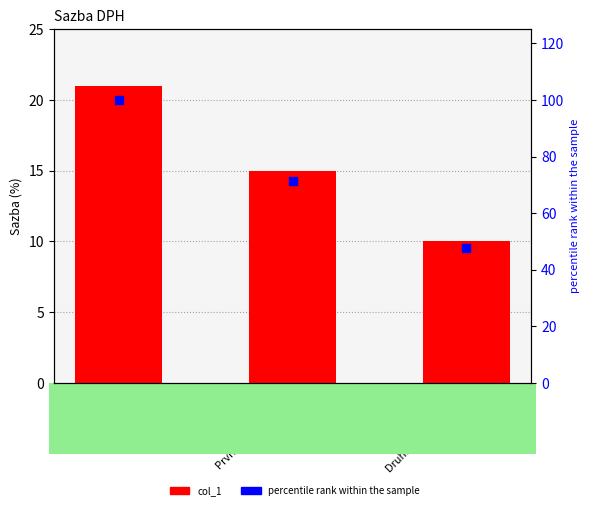

At which category is the sum across all series the highest?

Základní sazba